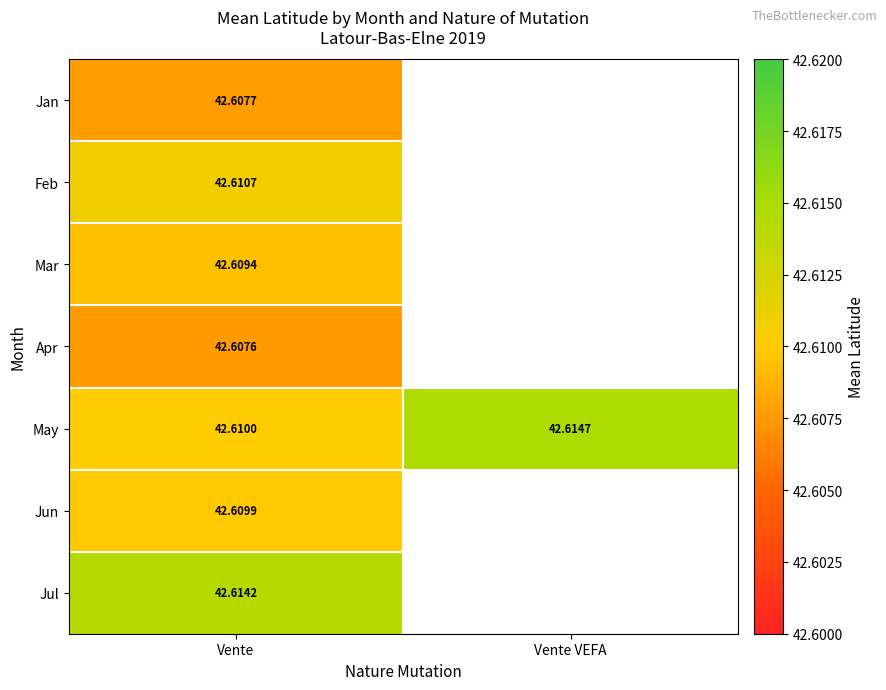

Is the value of Feb at Vente greater than the value of May at Vente?

Yes